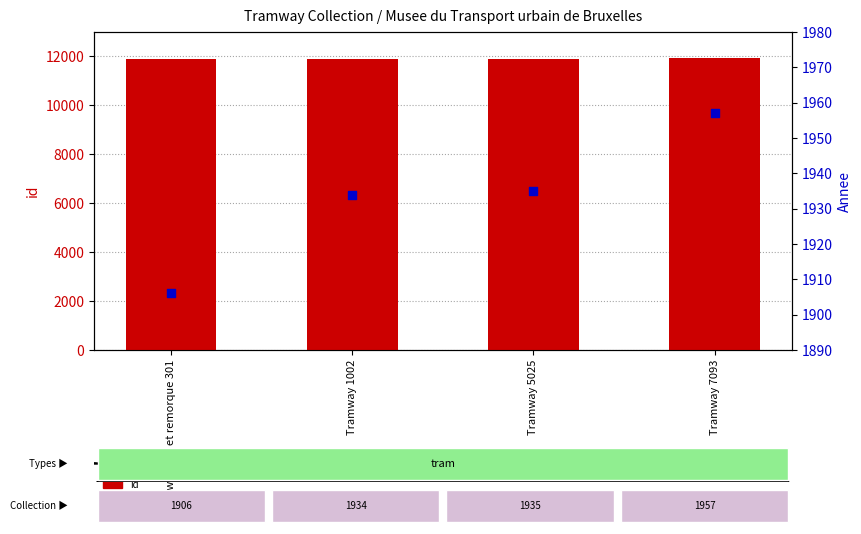

What is the total value across all series at Tramway 5025?

13842